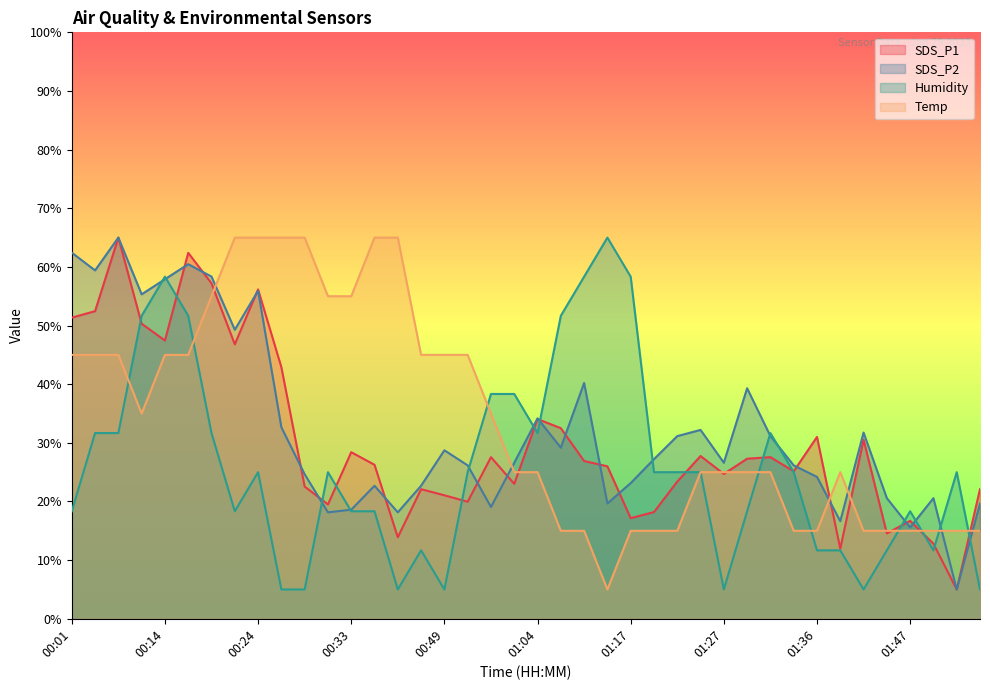

The Temp series shows 25.0 at 01:39. True or false?

True